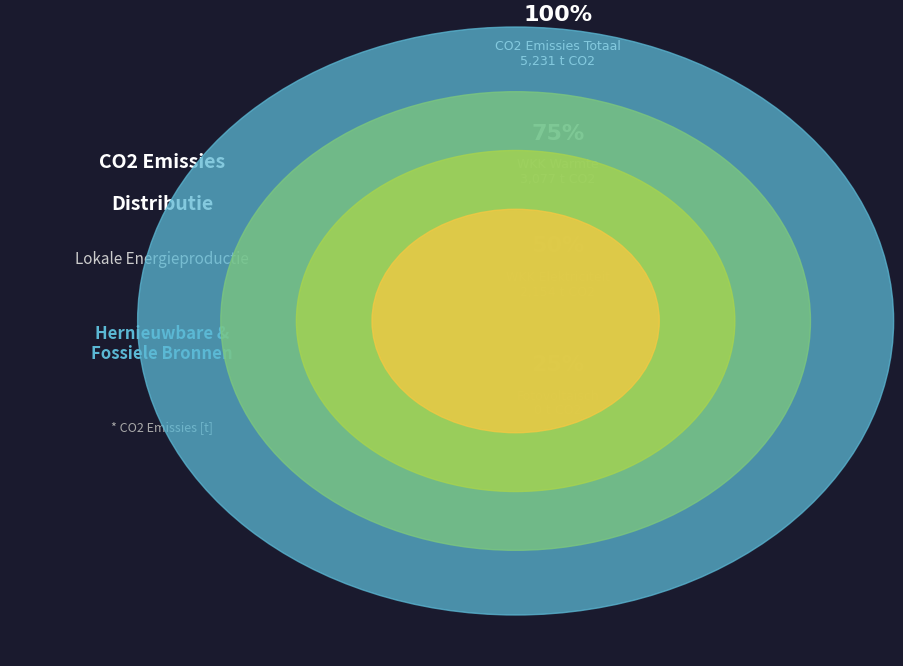

To the nearest percent, what percentage of the pie is Warmtekrachtkoppeling (elektriciteit)?

41%